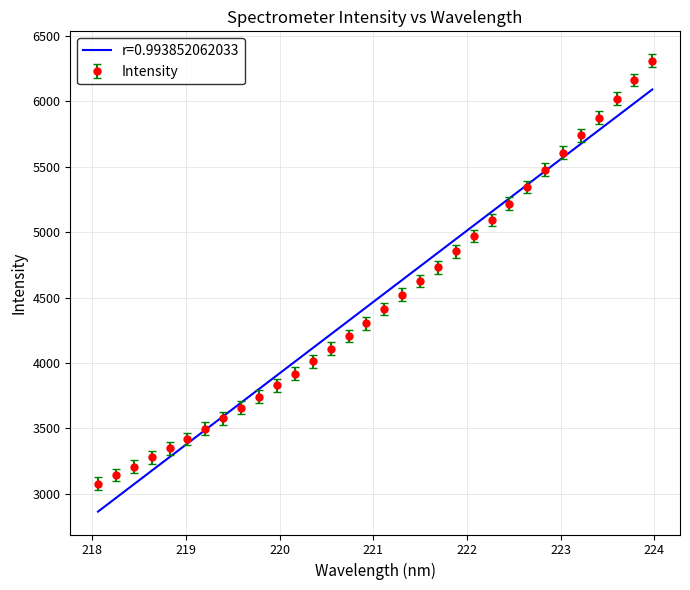

List the series in order of their peak value, lowest first.

r=0.993852062033, Intensity